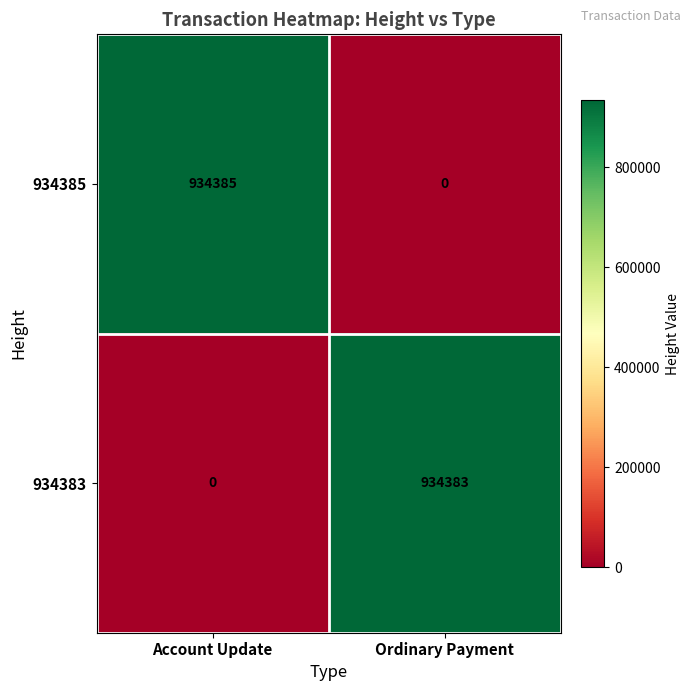

The 934383 series shows 1483372 at Ordinary Payment. True or false?

False